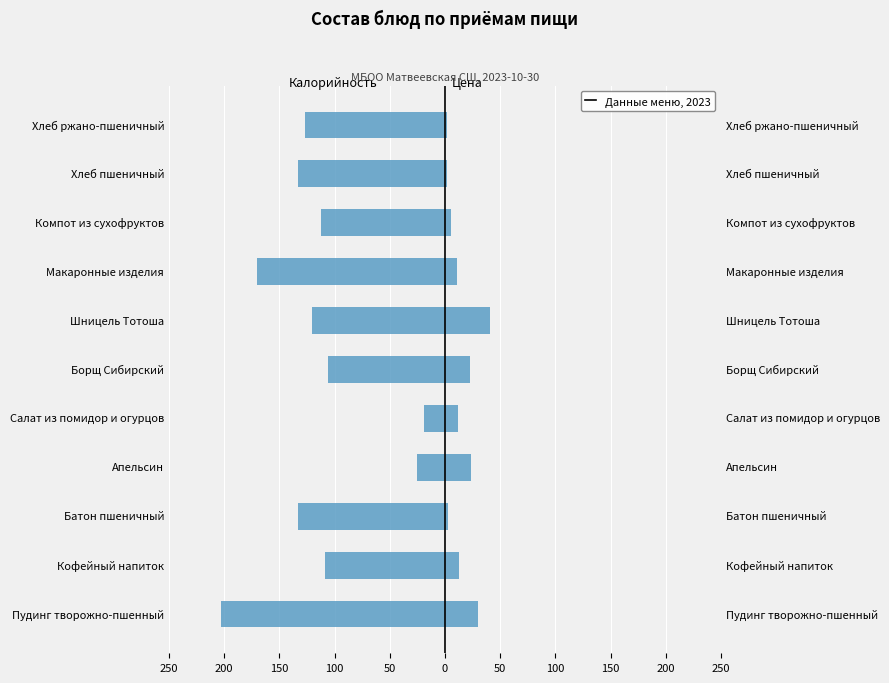

What is the spread (max minus min) of values at 100?

49.2